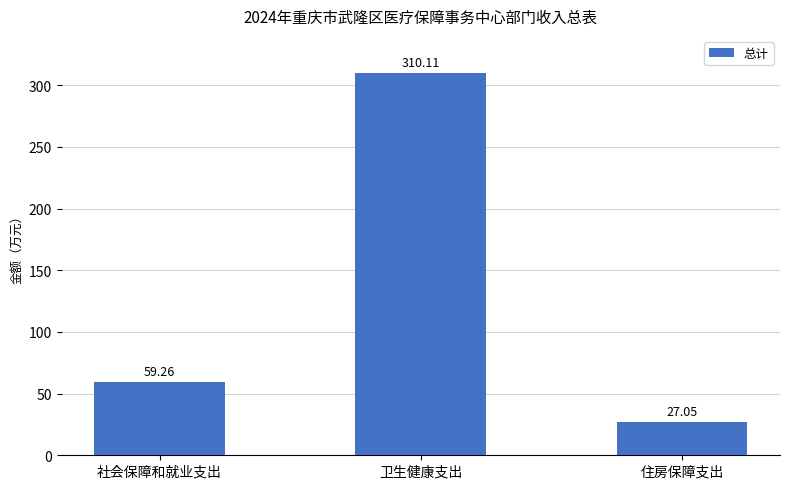

The chart shows a value of 59.3 at 社会保障和就业支出. True or false?

True